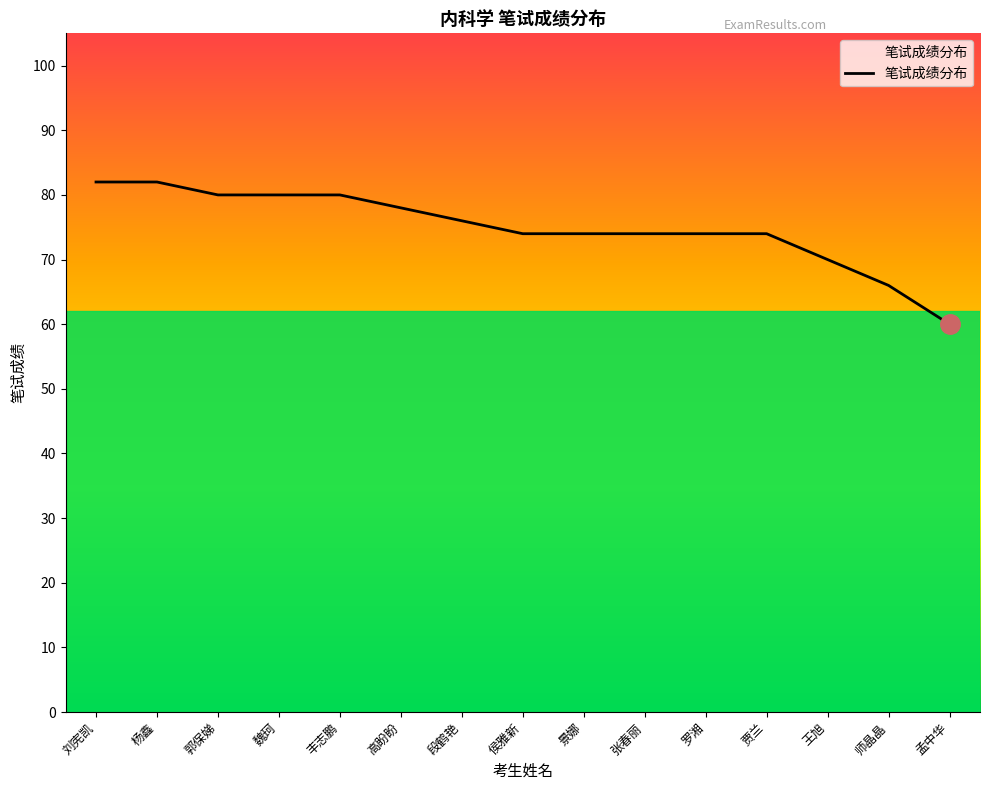

The chart shows a value of 80 at 郭保娣. True or false?

True